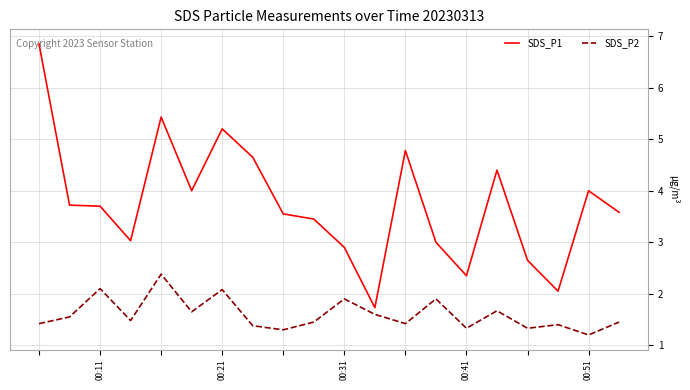

Rank the series by their average value, from highest to lowest.

SDS_P1, SDS_P2